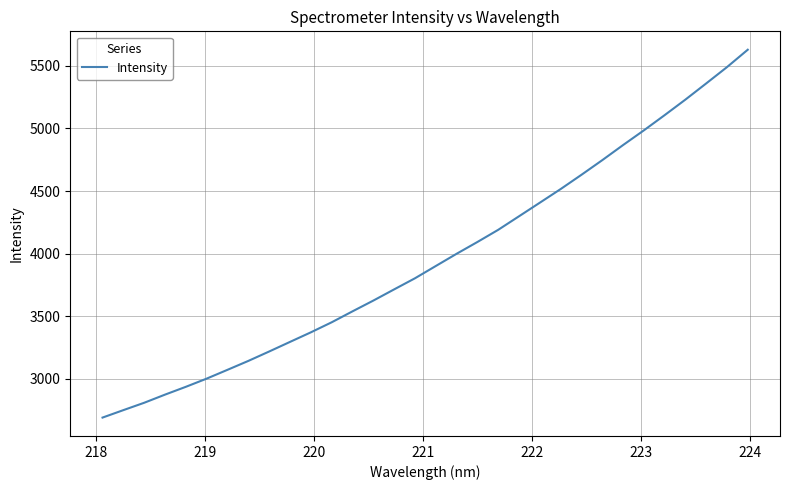

What is the smallest value displayed?

2688.5